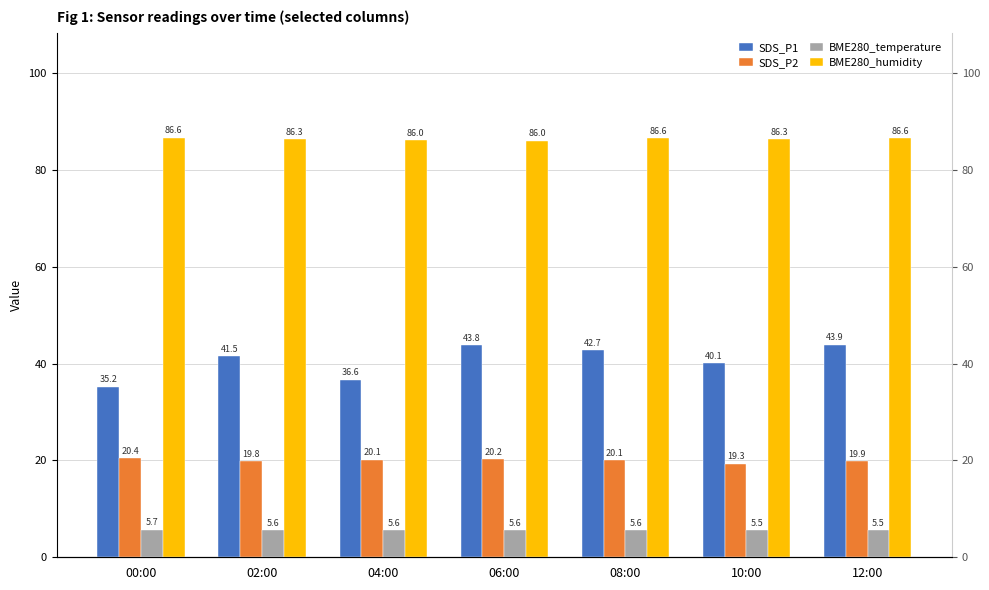

What is the label of the 1st bar from the left?

00:00